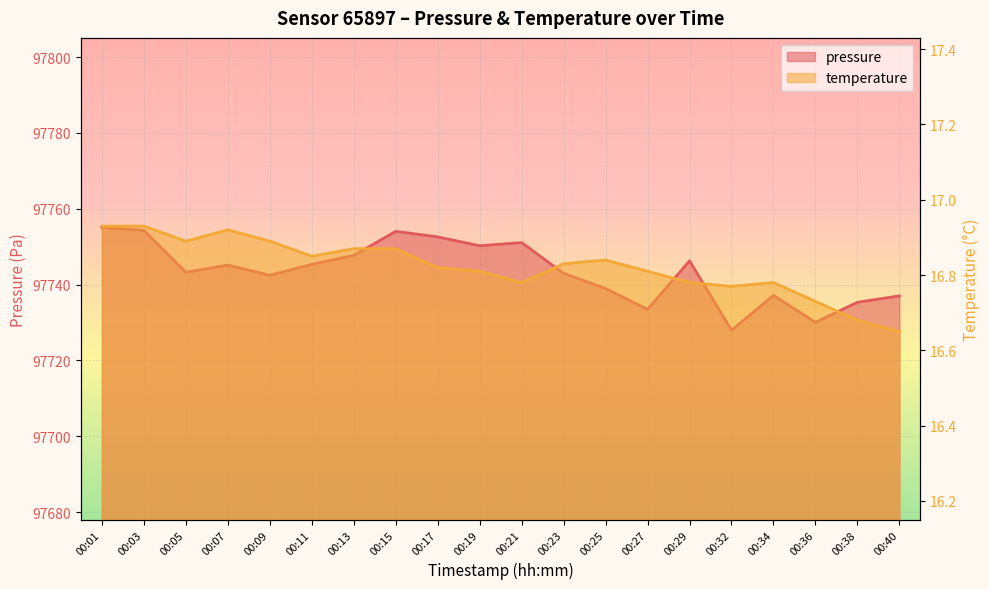

What is the sum of all temperature values?

336.4